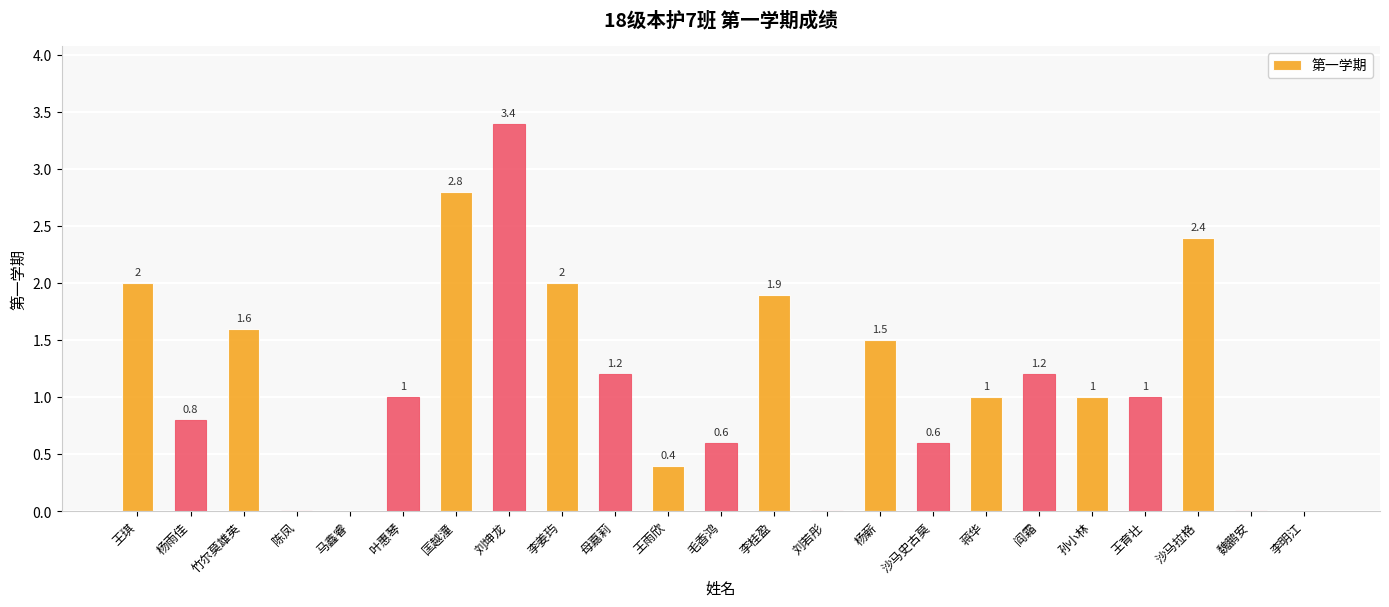

The value at 王琪 is 1.0. True or false?

False